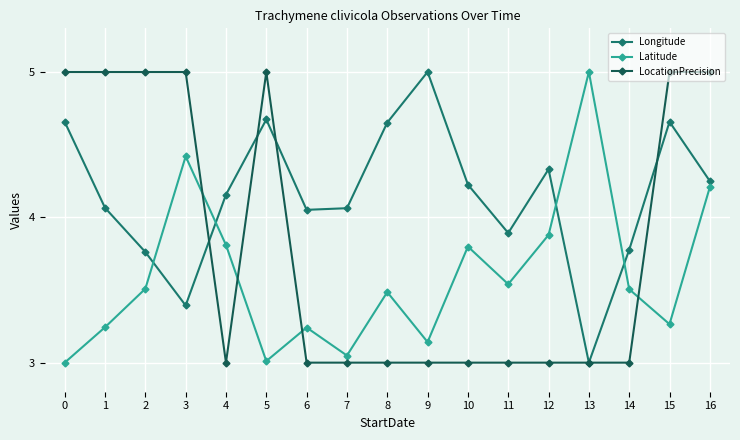

Between which two adjacent categories do Latitude and LocationPrecision first intersect?

3 and 4